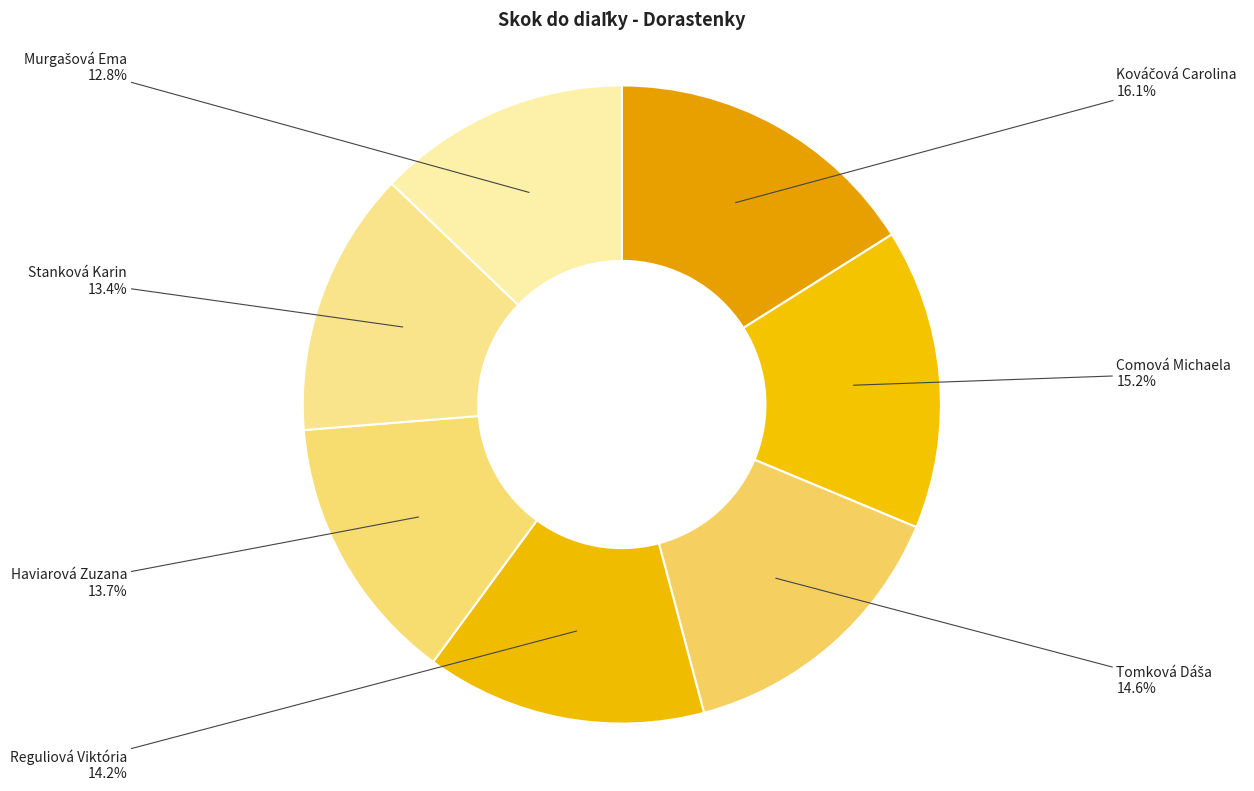

Approximately how many times larger is the value at Comová Michaela compared to Reguliová Viktória?

1.1